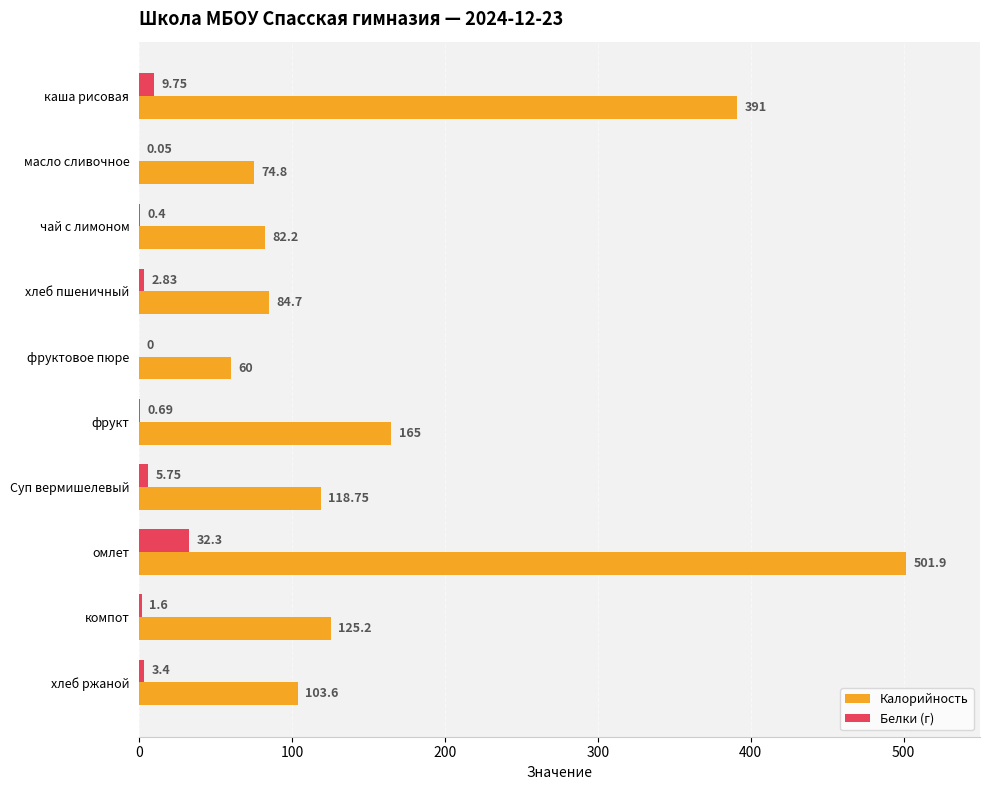

Where is Калорийность nearest to the value 280?

каша рисовая